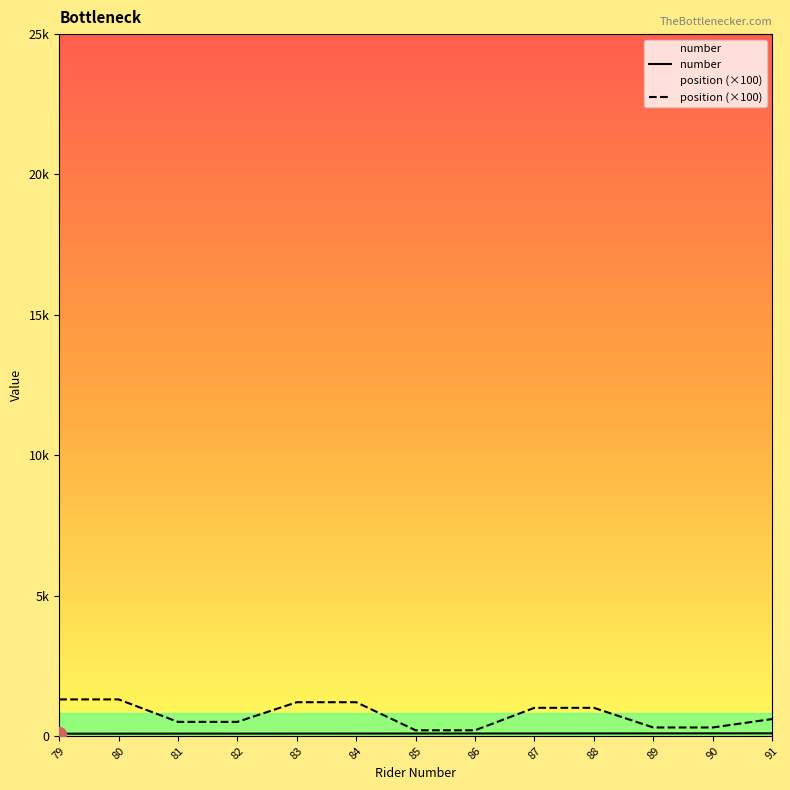

What is the total value across all series at 89?

389